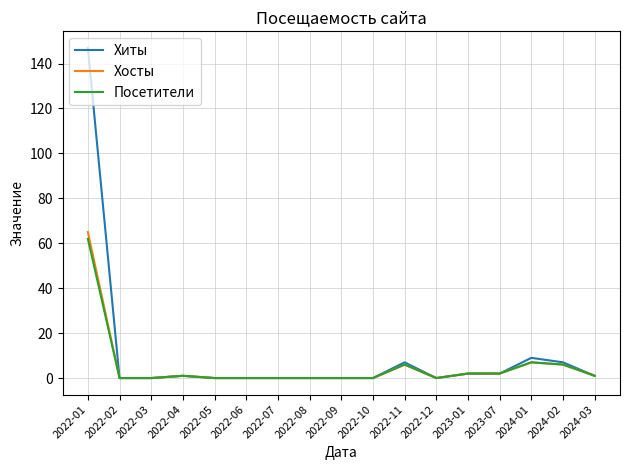

What is the maximum value for Посетители?

62